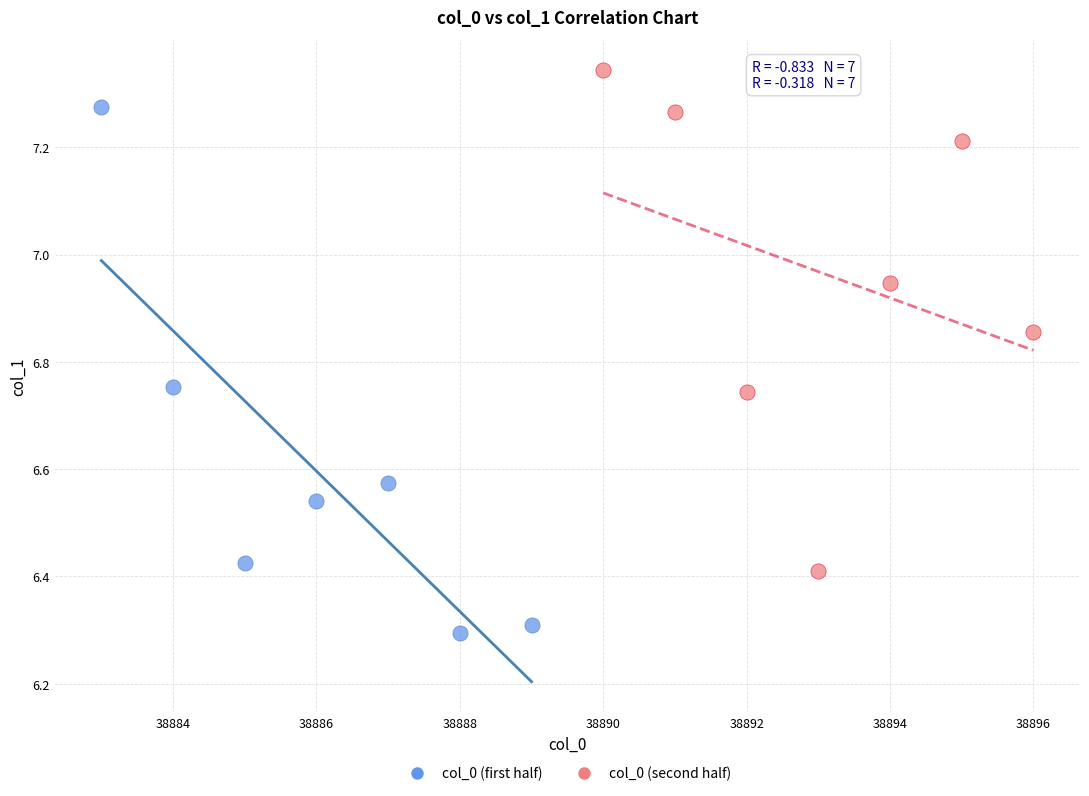

Which series contains the highest Y value?

col_0 (second half)